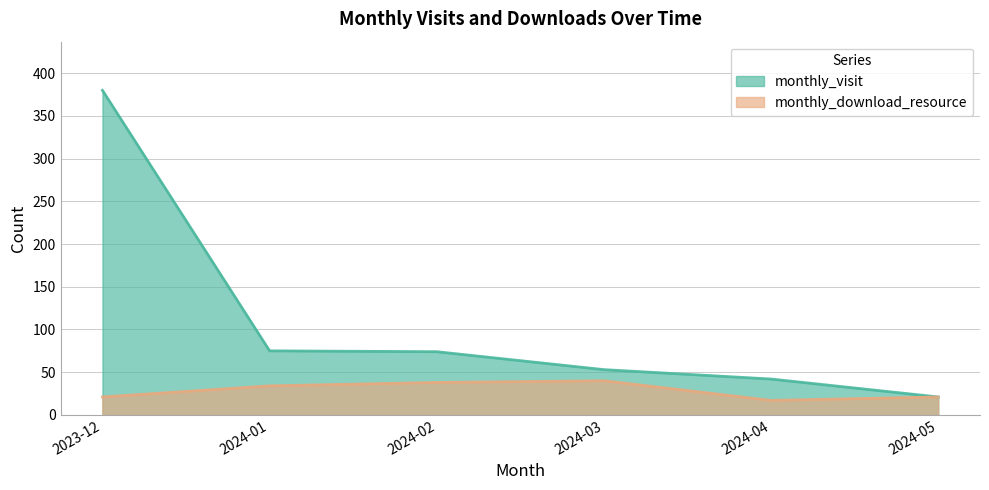

True or false: monthly_visit and monthly_download_resource intersect in this chart.

False